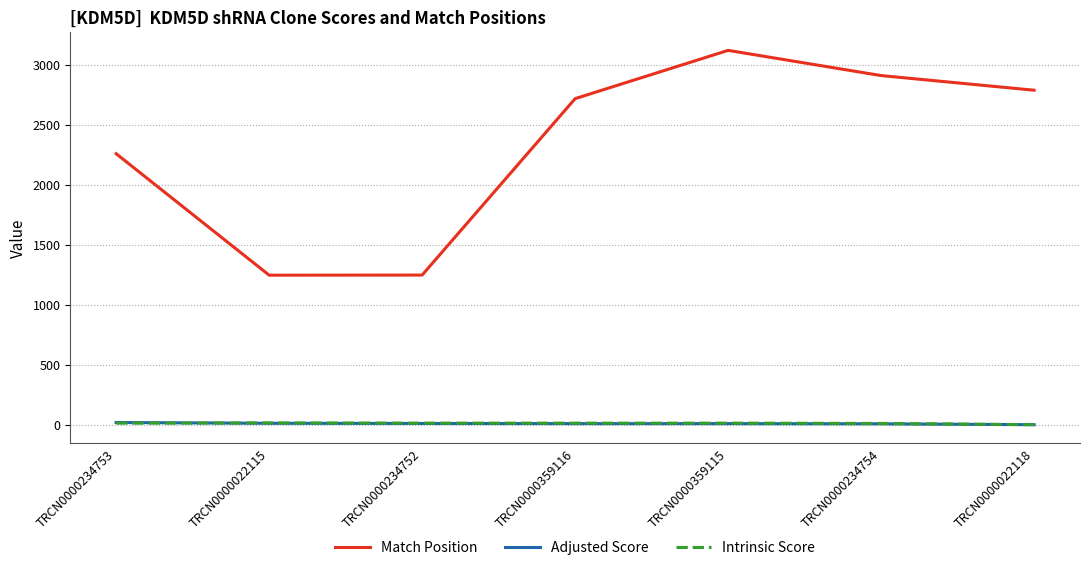

What is the sum of the Adjusted Score values at TRCN0000234753 and TRCN0000022115?

30.5